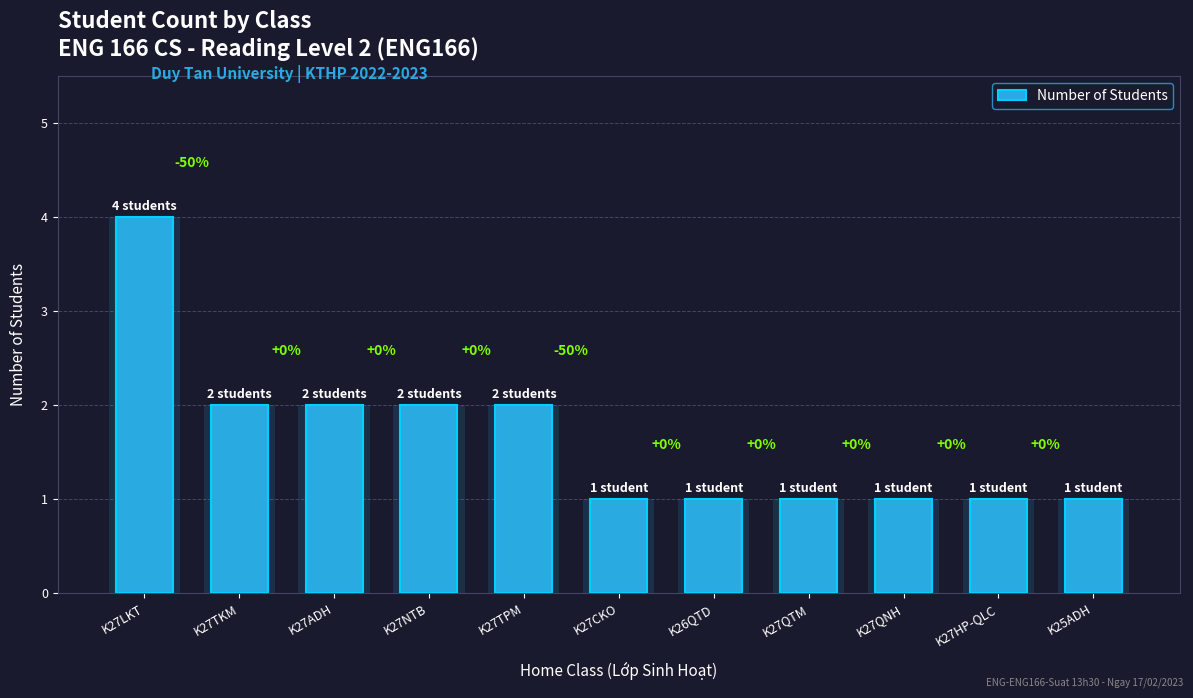

What is the average value?

2